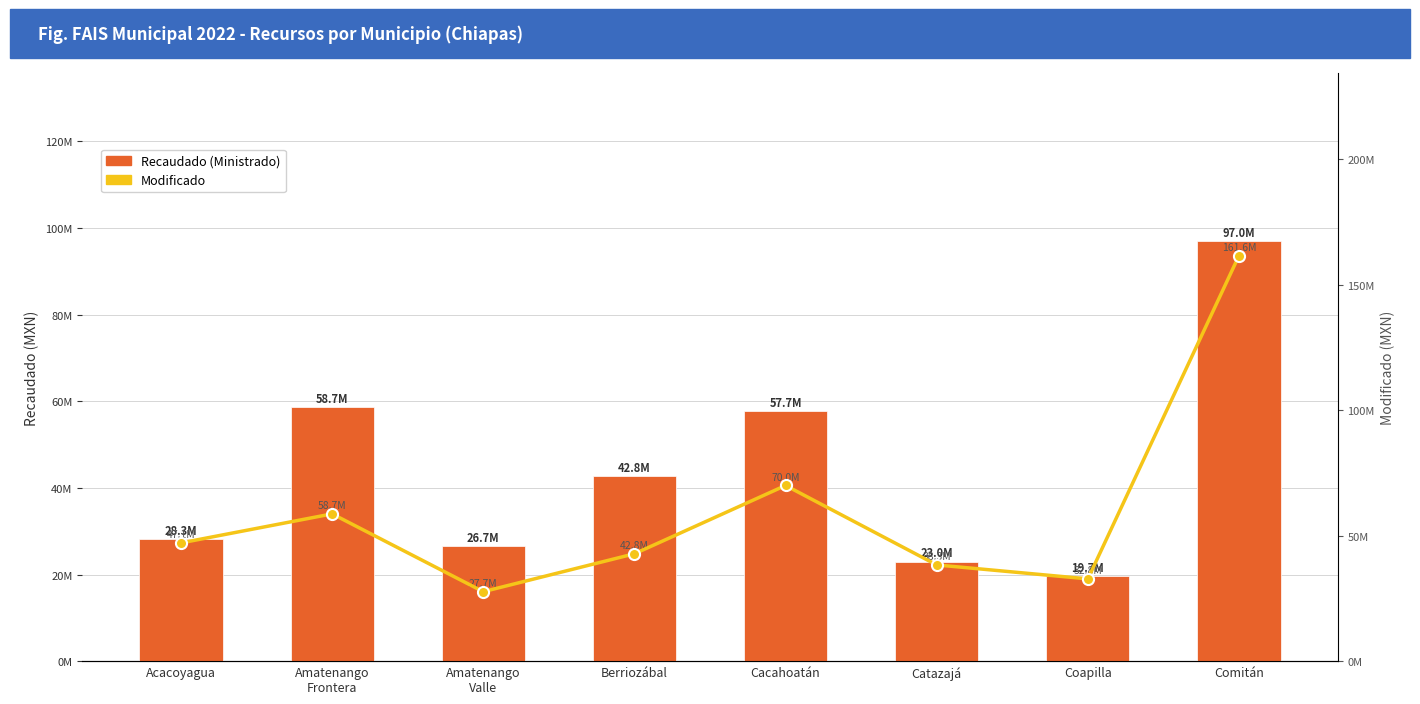

Are the bars grouped side by side (vs. stacked)?

Yes